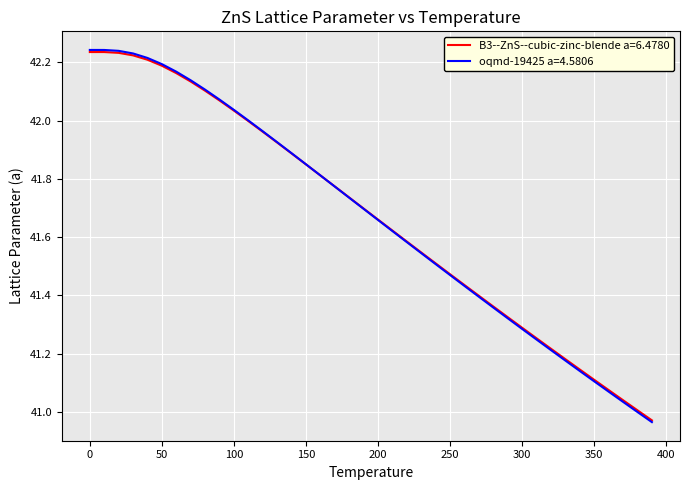

Which series has the widest spread of values?

oqmd-19425 a=4.5806